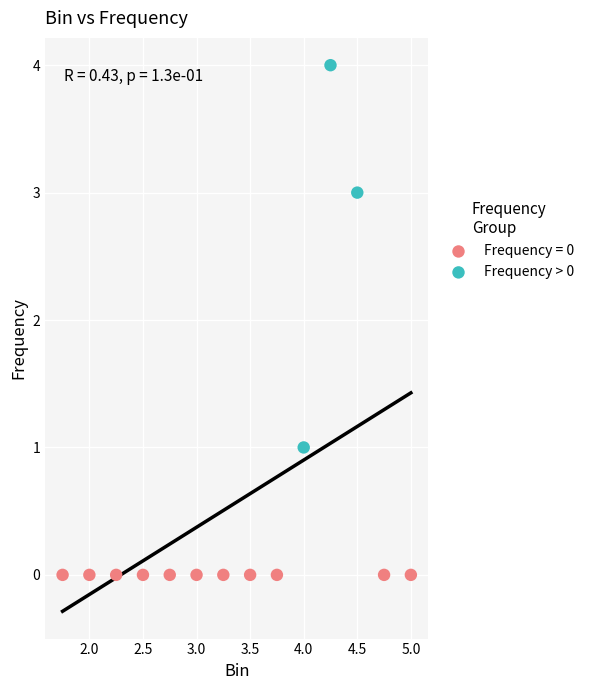

Which series reaches the maximum Y coordinate?

Frequency > 0